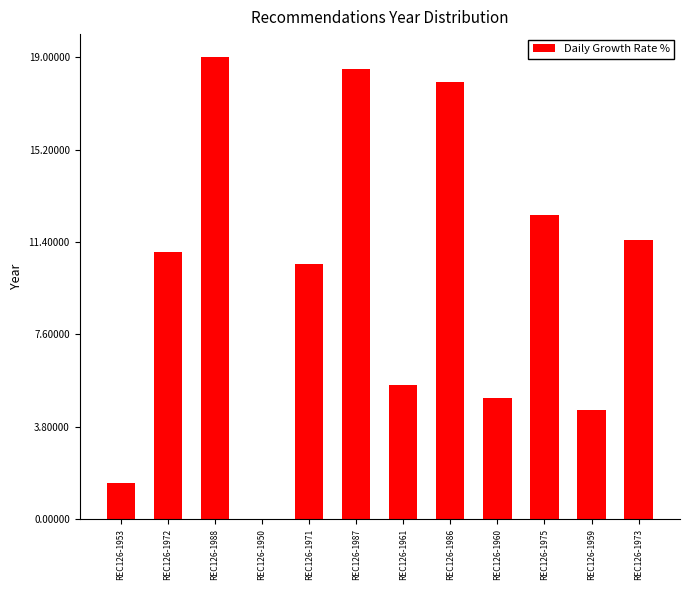

Which label corresponds to the largest value in the chart?

REC126-1988